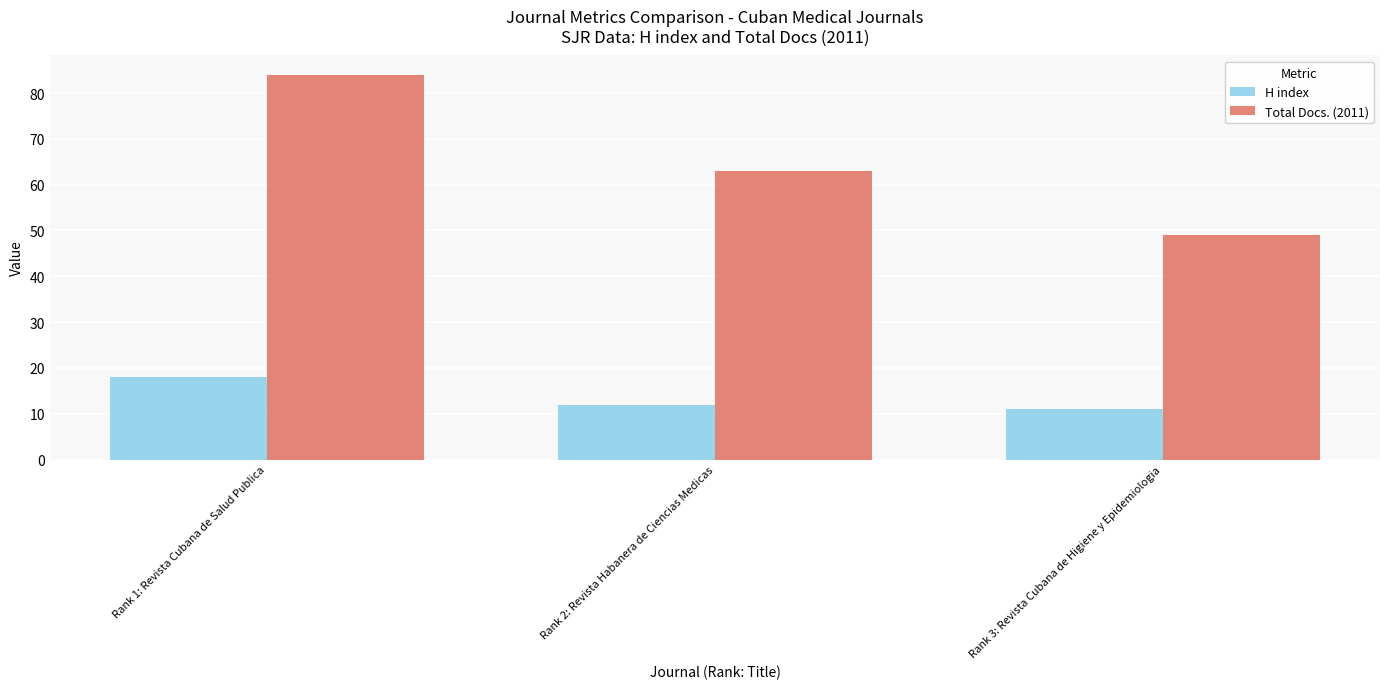

What is the label of the 2nd bar from the left?

Rank 2: Revista Habanera de Ciencias Medicas